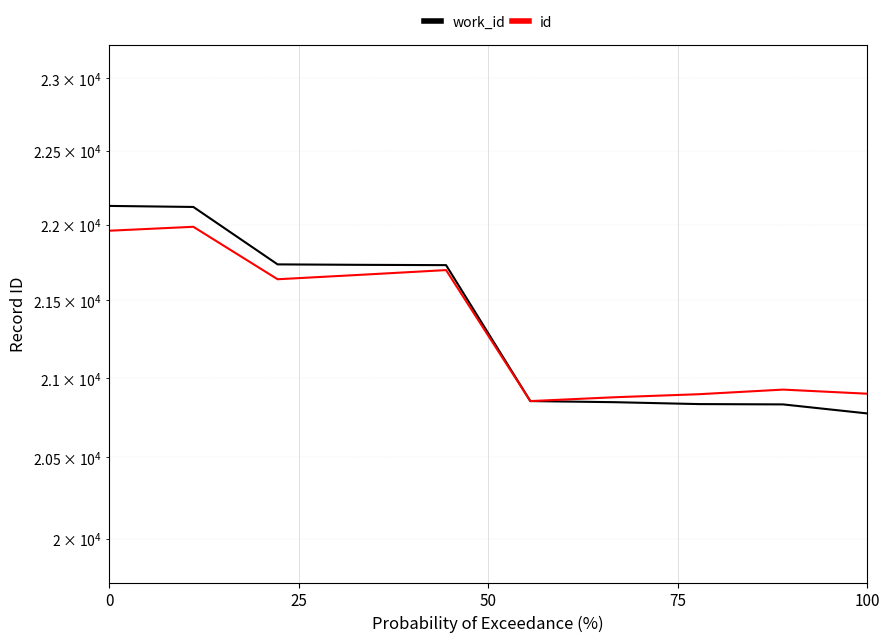

Reading left to right, what are all the values shown in this chart?

work_id: 22125.0	22118.0	21736.0	21733.0	21731.0	20853.0	20846.0	20834.0	20832.0	20775.0
id: 21959.1	21985.3	21638.2	21667.8	21698.4	20853.0	20877.3	20896.5	20925.7	20899.7